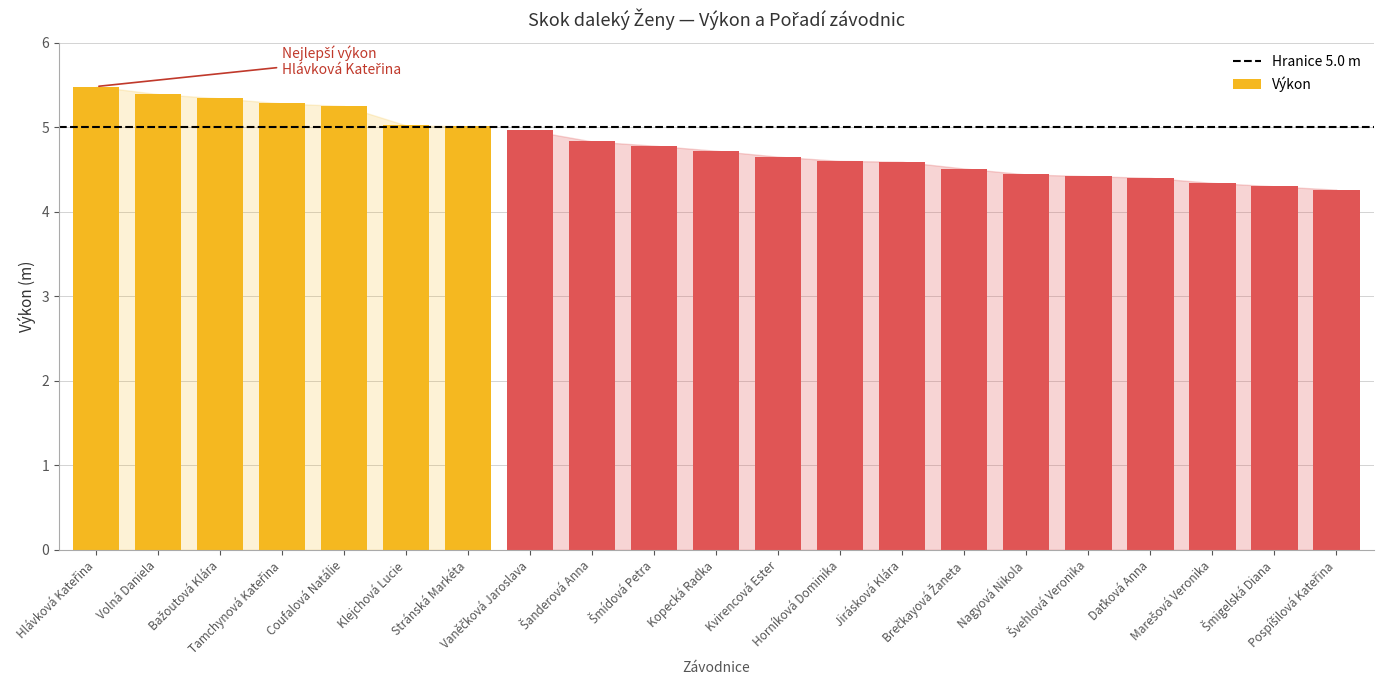

What is the value of the 1st bar from the left?

5.5